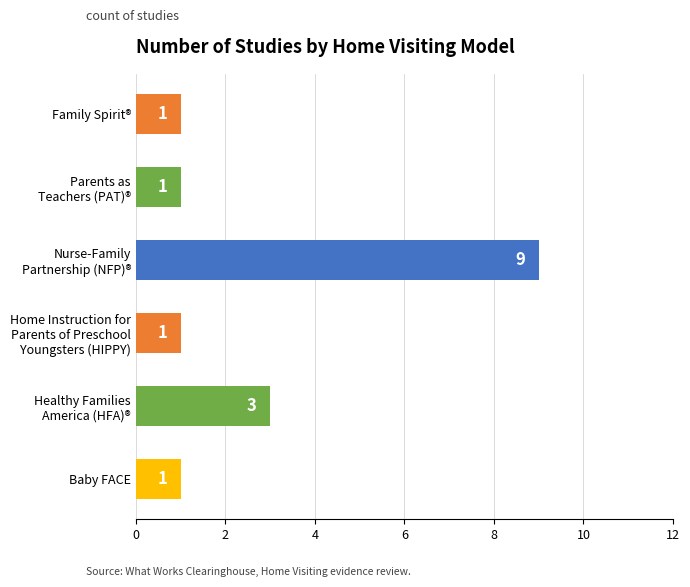

How many bars are there in total?

6